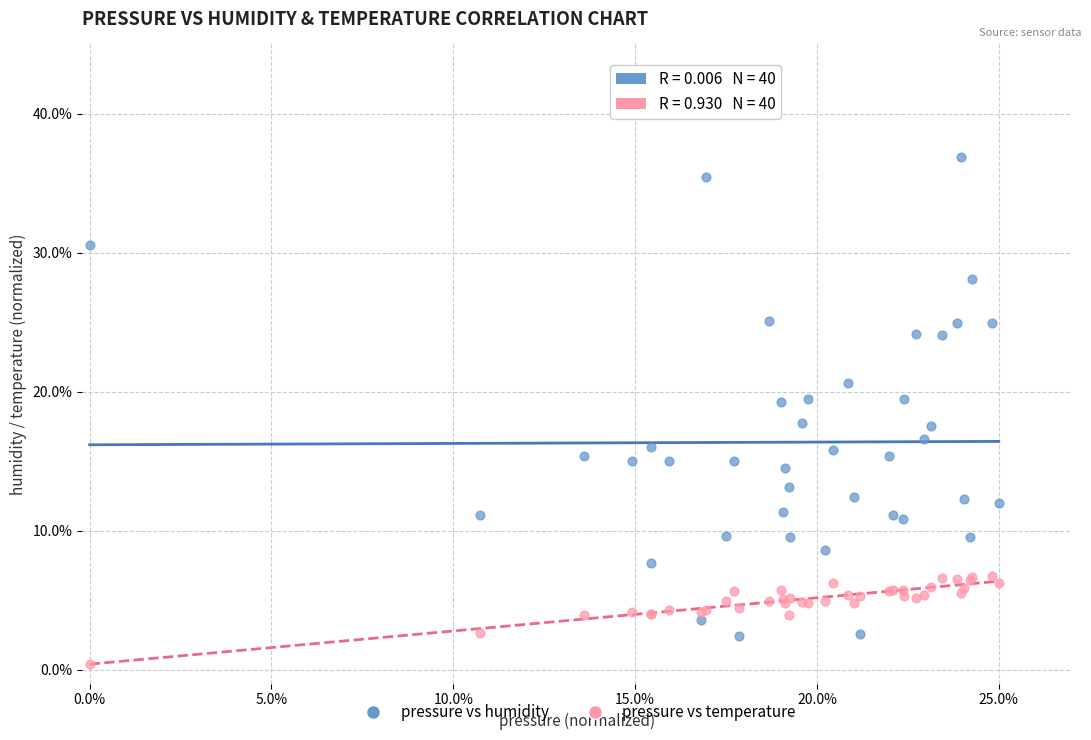

Which series contains the highest Y value?

pressure vs humidity